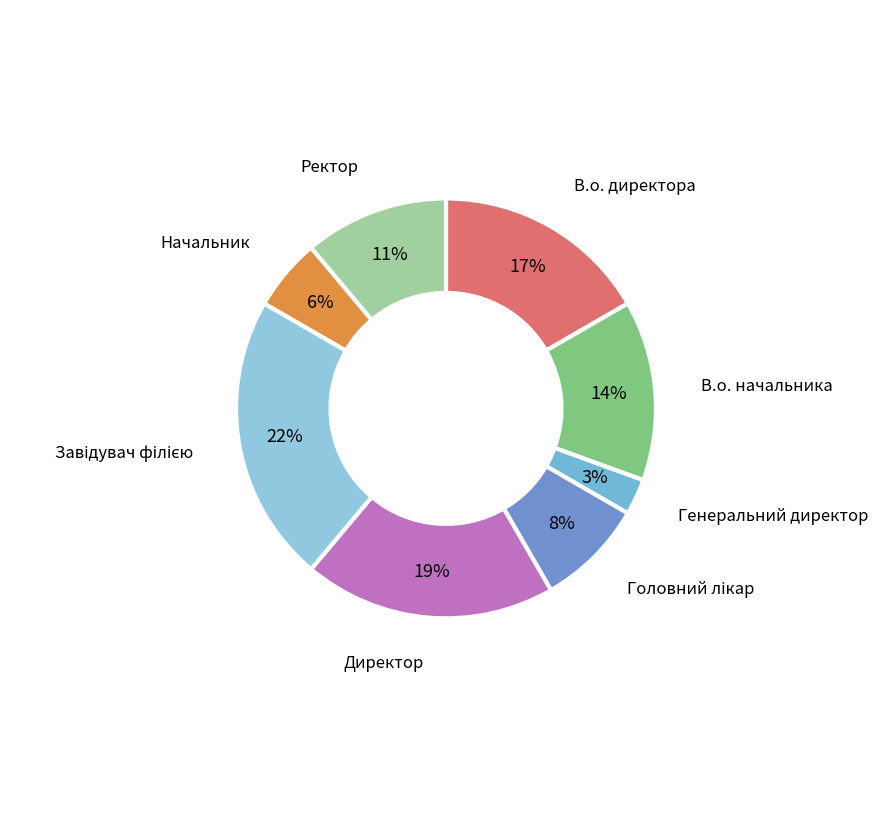

True or false: Начальник accounts for 6% of the total.

True